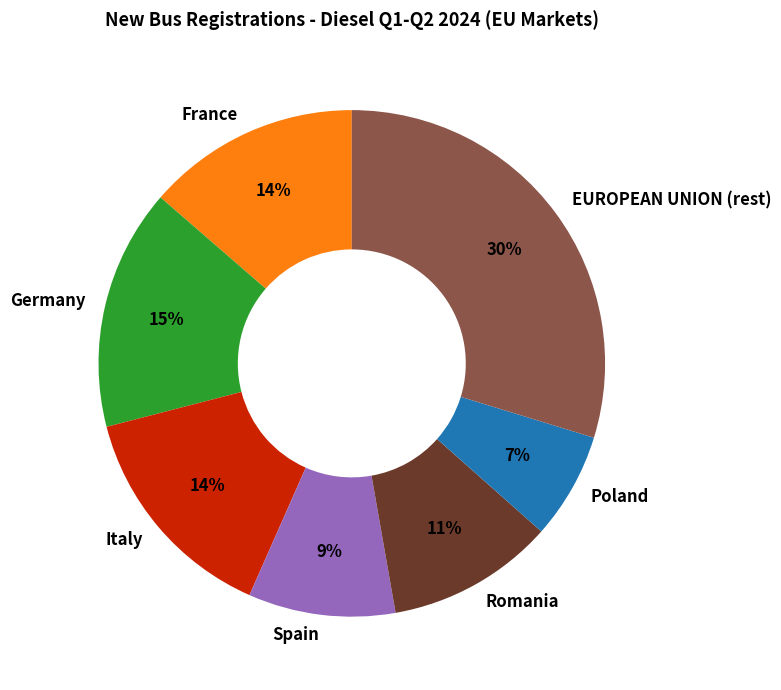

To the nearest percent, what portion does Germany represent?

15%